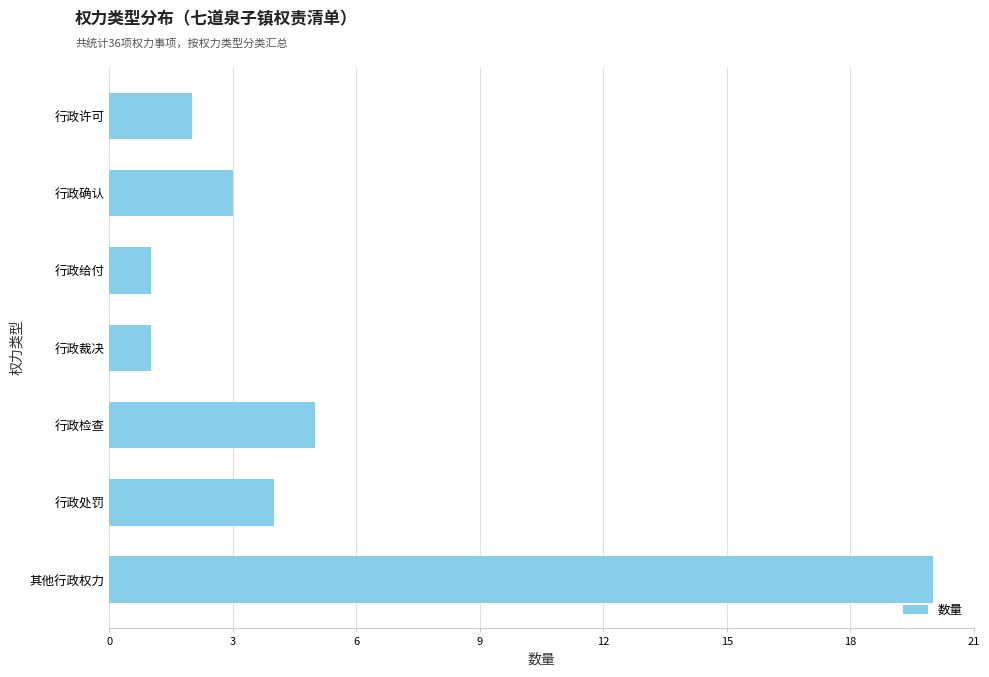

What is the change in value from 行政检查 to 其他行政权力?

+15